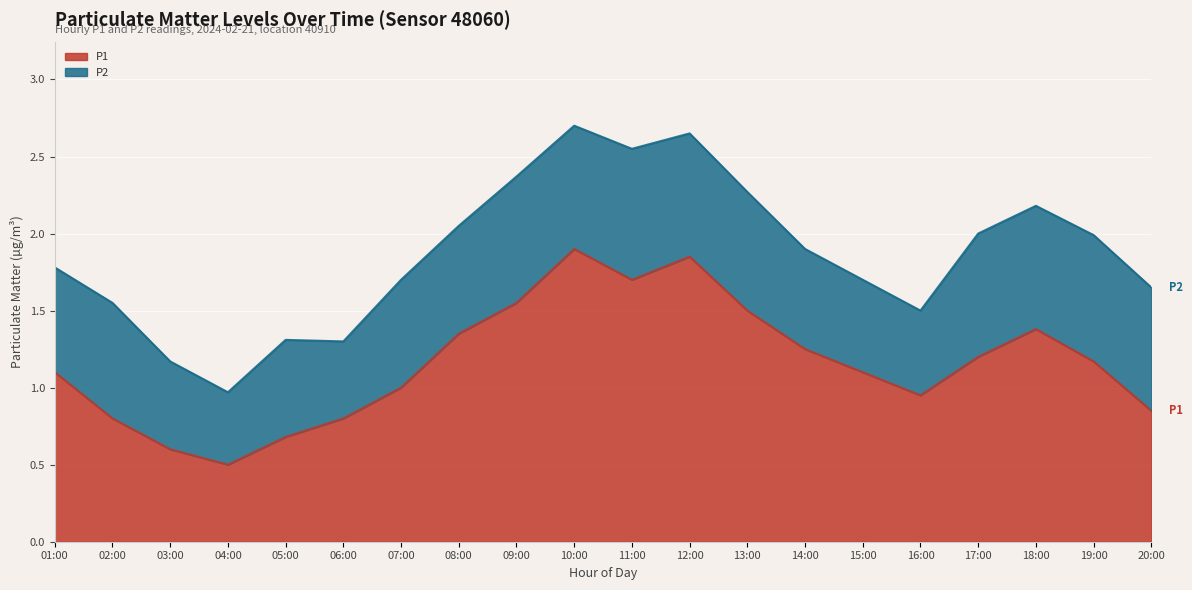

What value does the data have at 06:00?

0.8